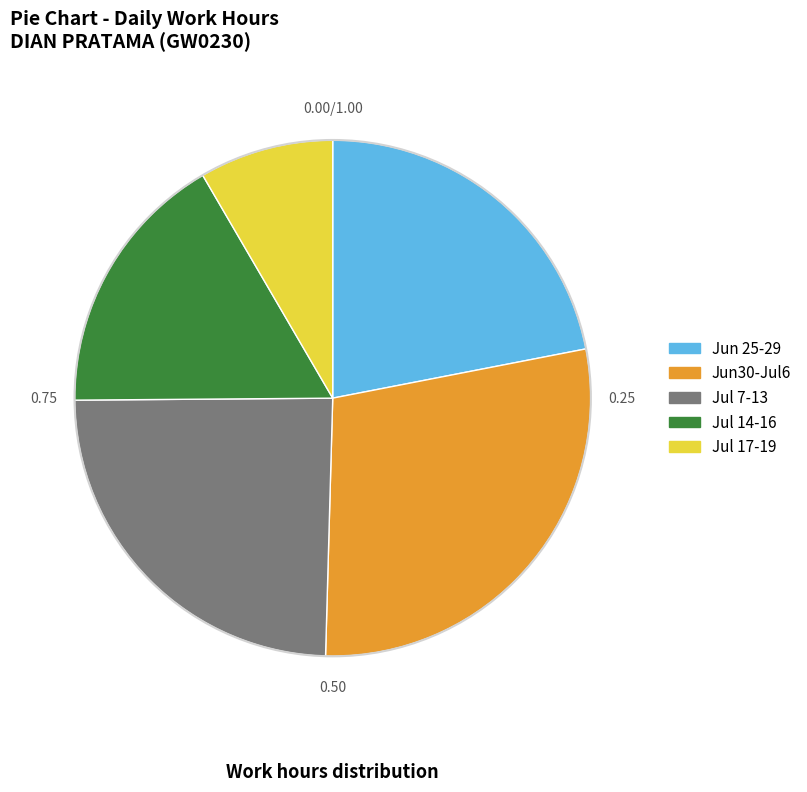

Between Jul 14-16 and Jun 25-29, which is larger?

Jun 25-29